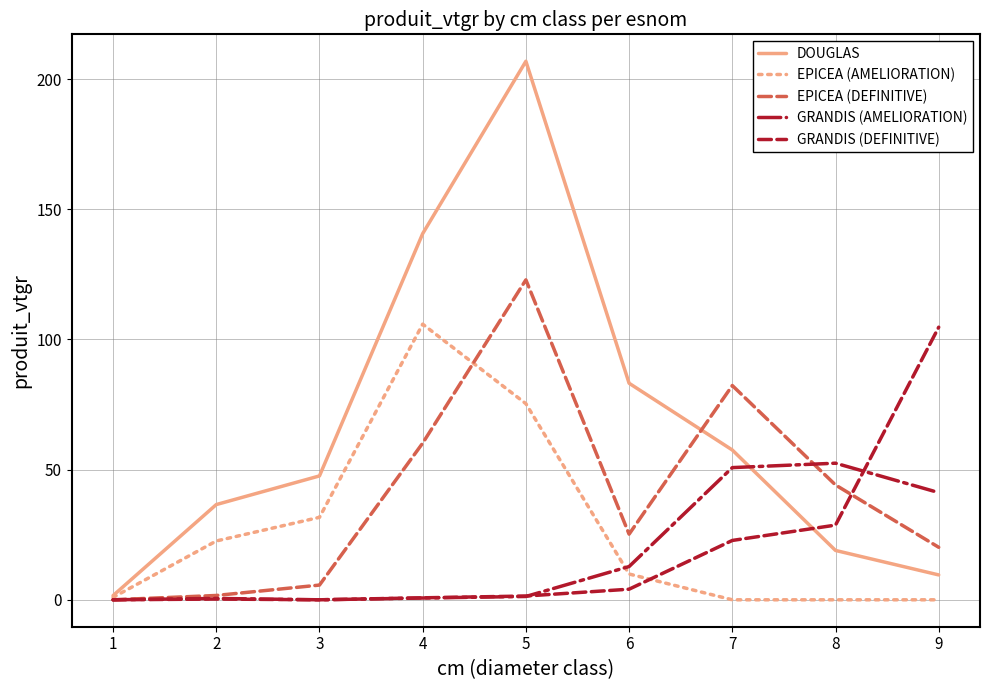

The EPICEA (DEFINITIVE) series shows 30.7 at 9. True or false?

False